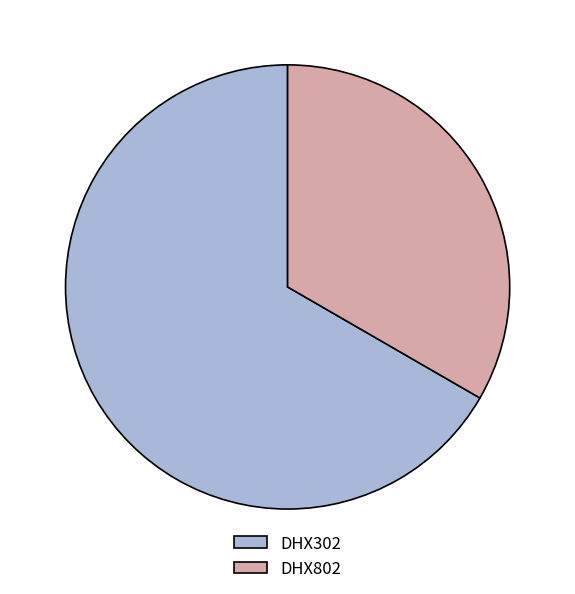

The DHX802 slice represents 33% of the pie. True or false?

True